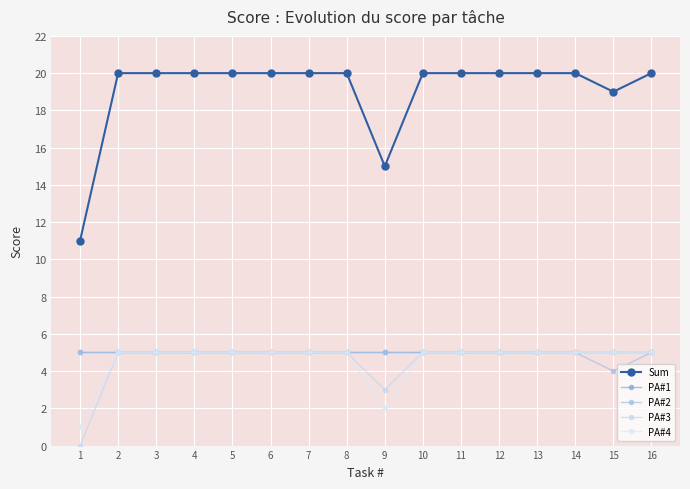

What is the value of the PA#1 point at the 16th from the left?

5